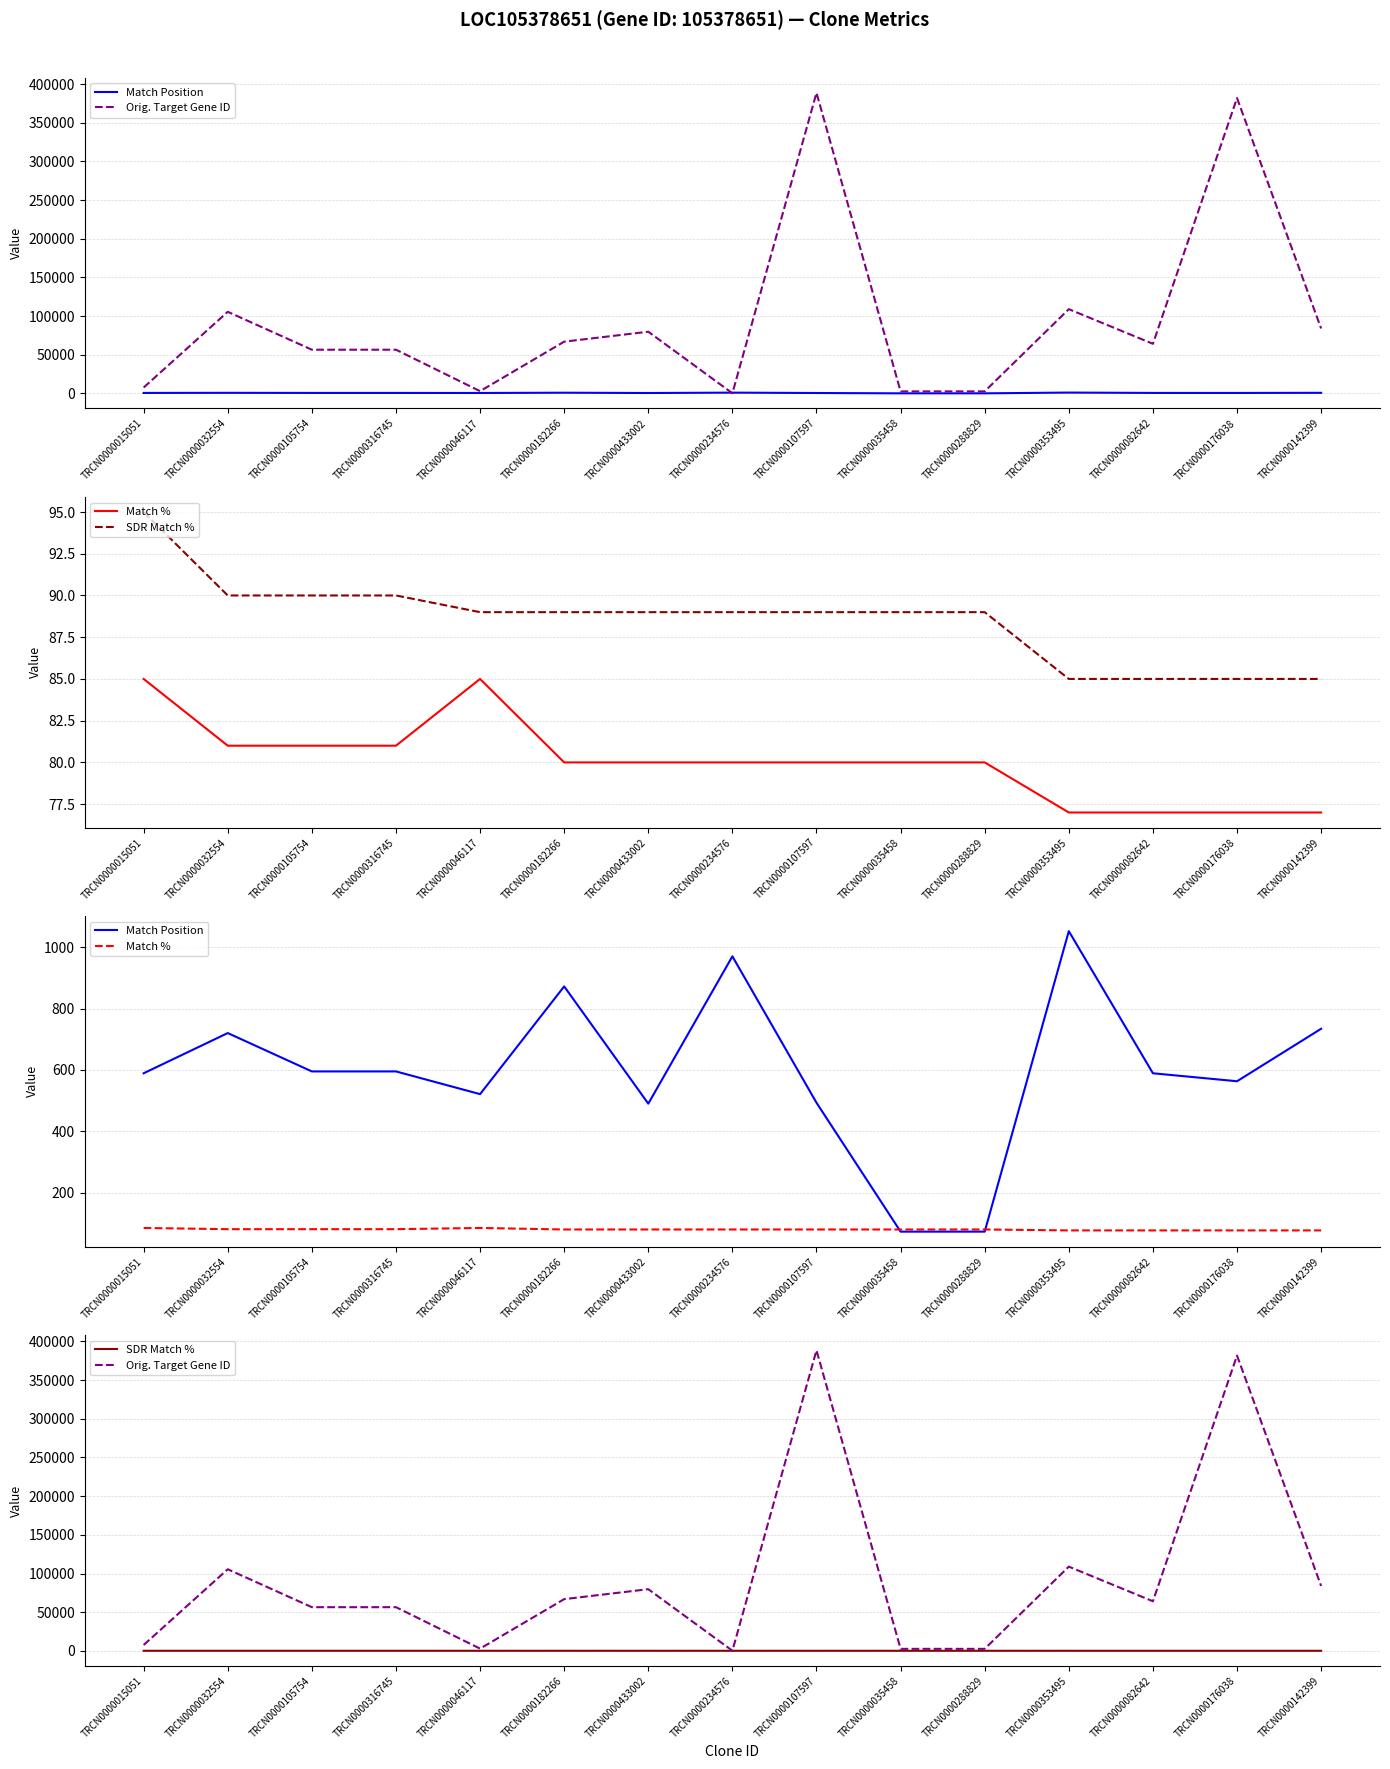

At which category is the sum across all series the highest?

TRCN0000107597